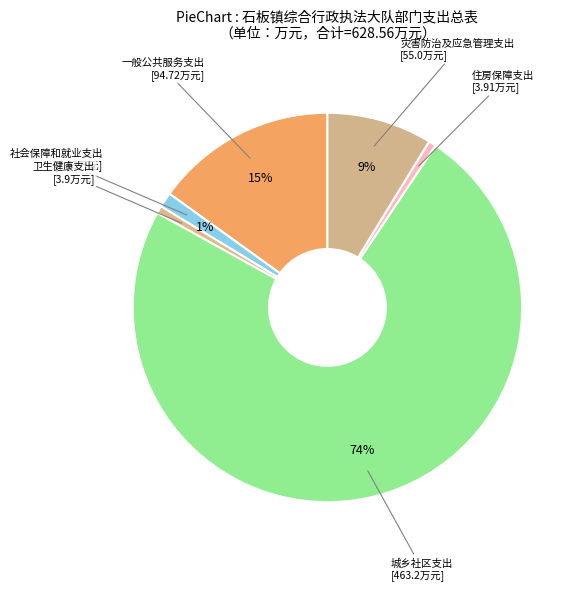

How many slices are in this pie chart?

6